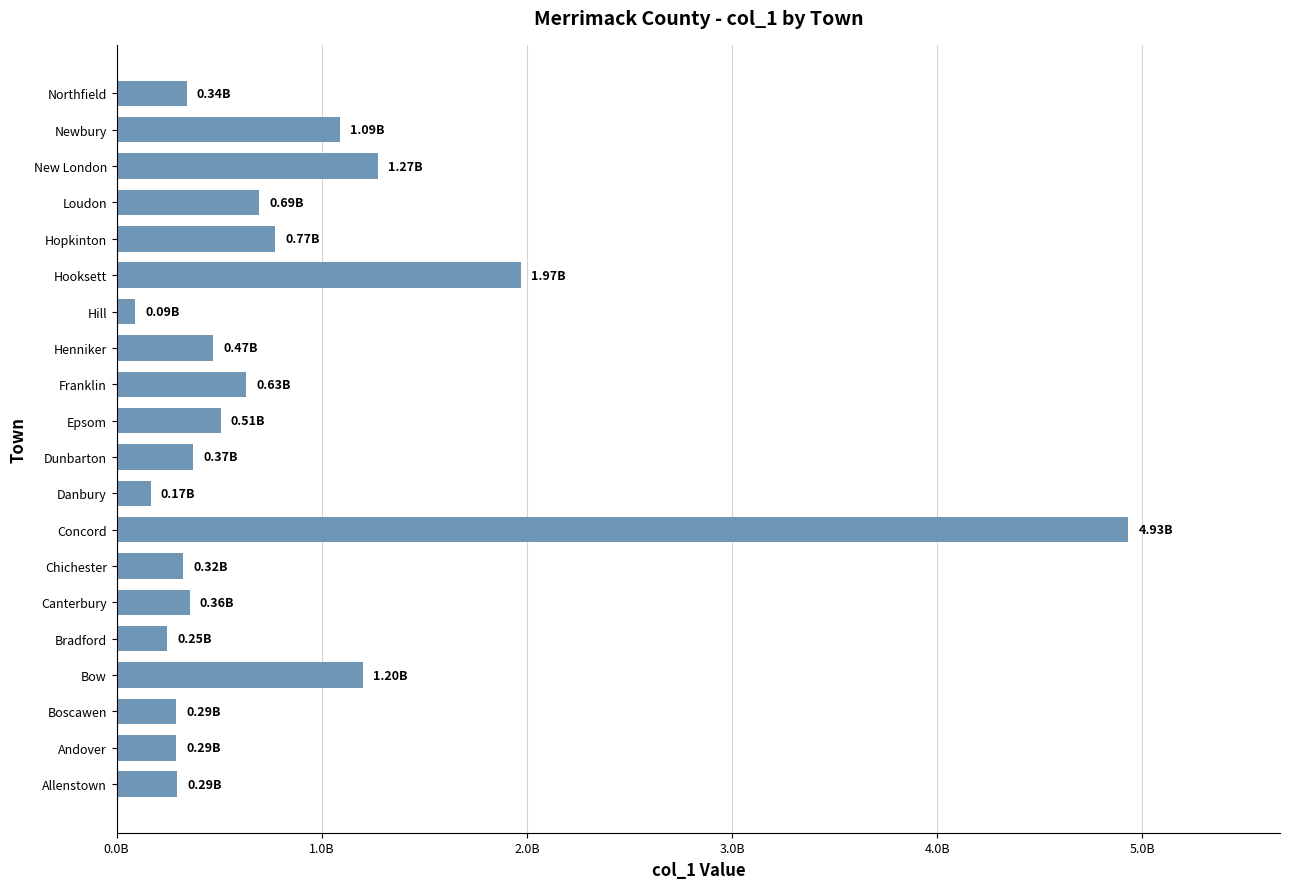

Are the bars horizontal?

Yes